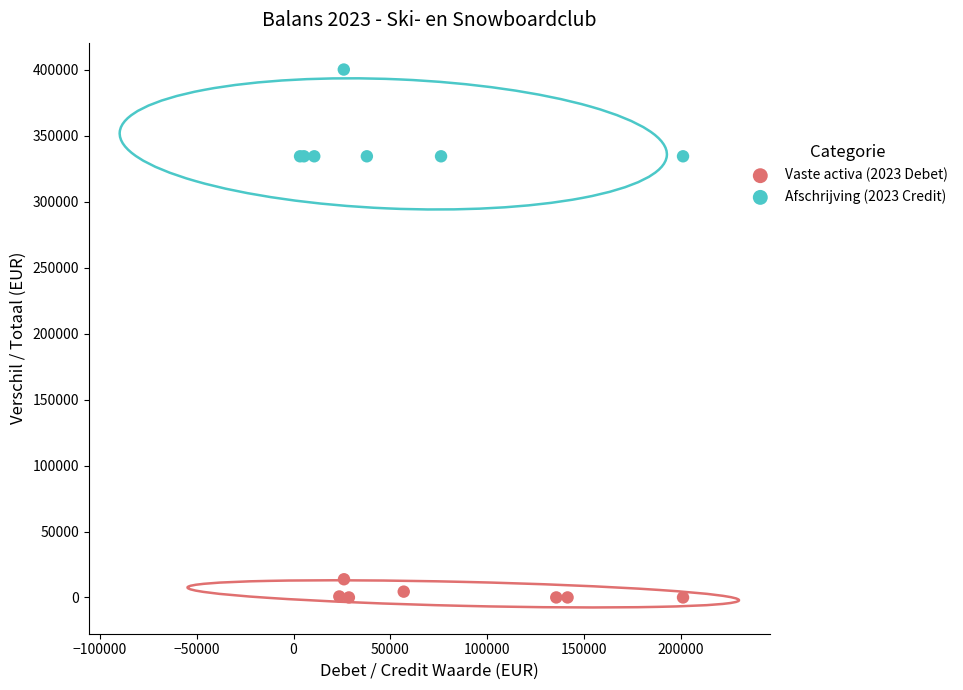

Which series has the widest spread of Y values?

Afschrijving (2023 Credit)